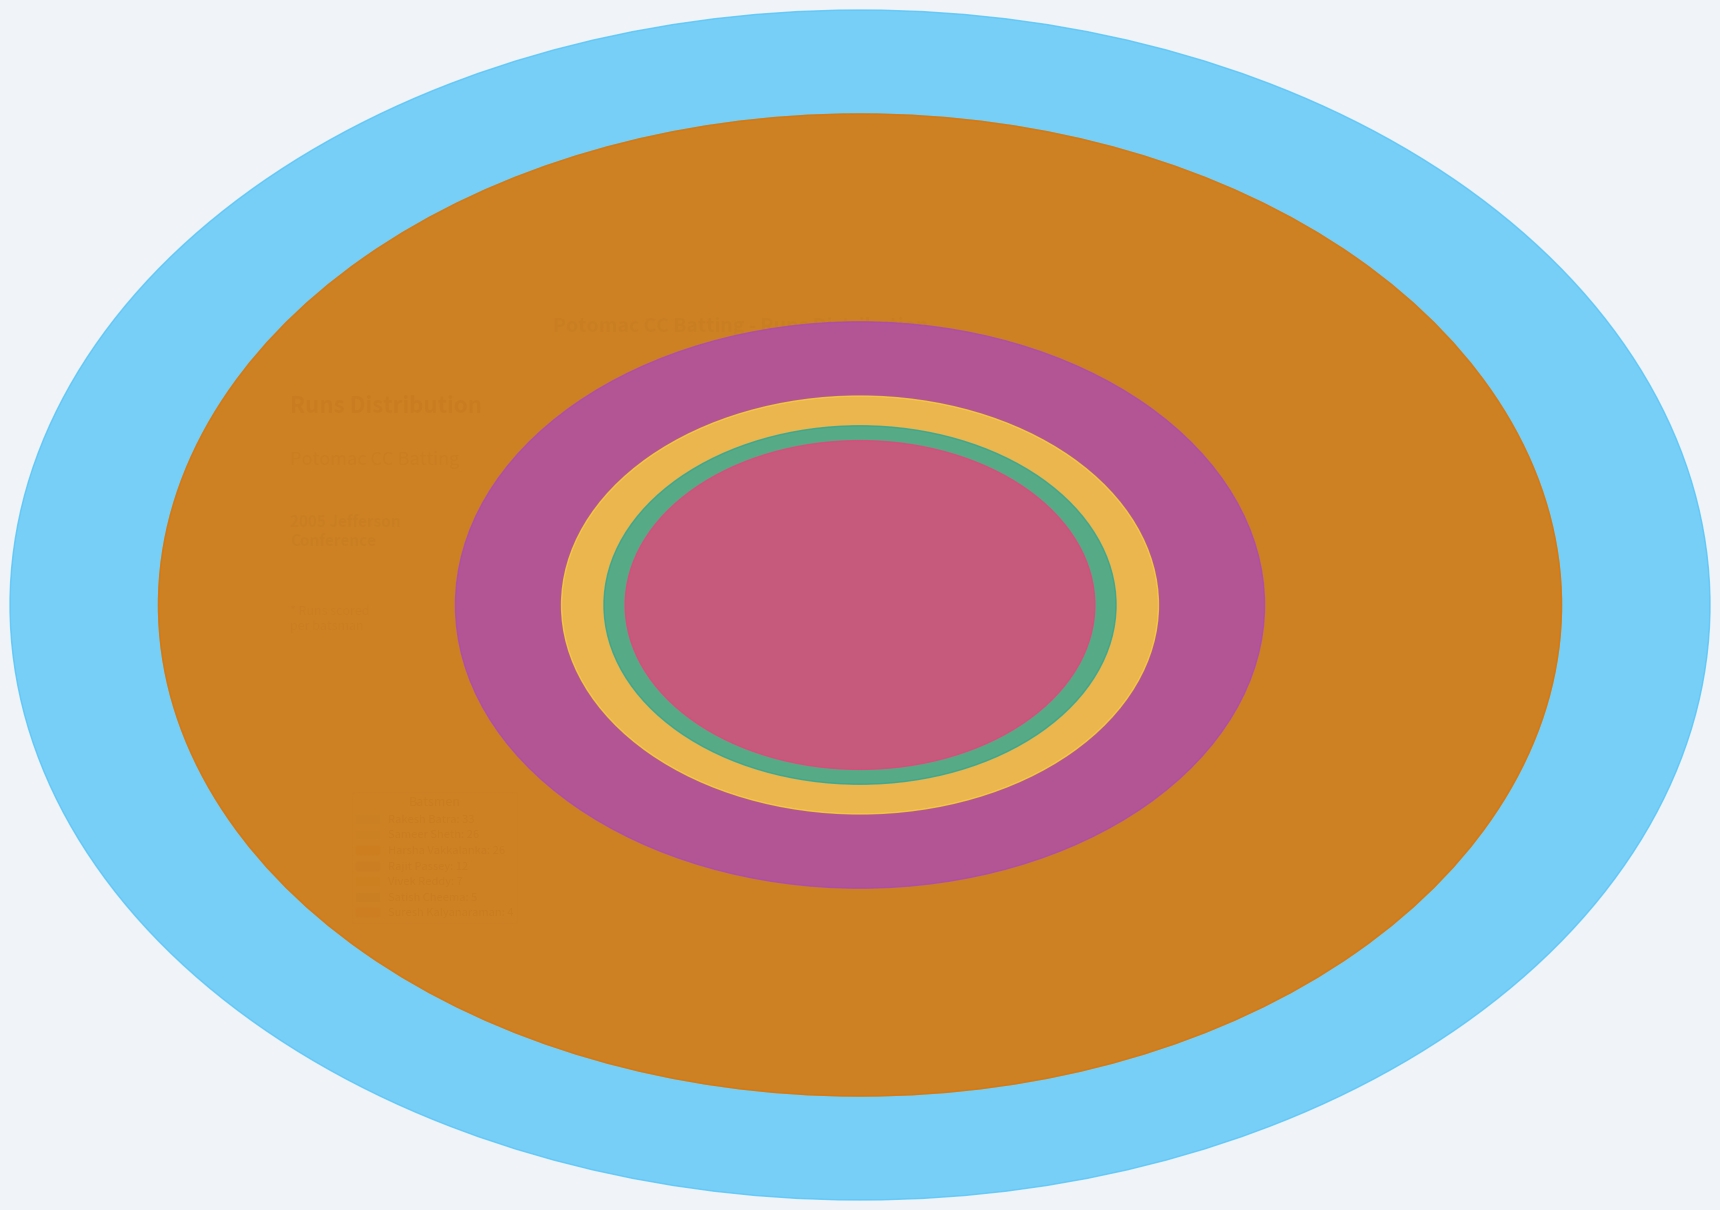

What percentage do Sameer Sheth and Vivek Reddy together represent?

29.2%